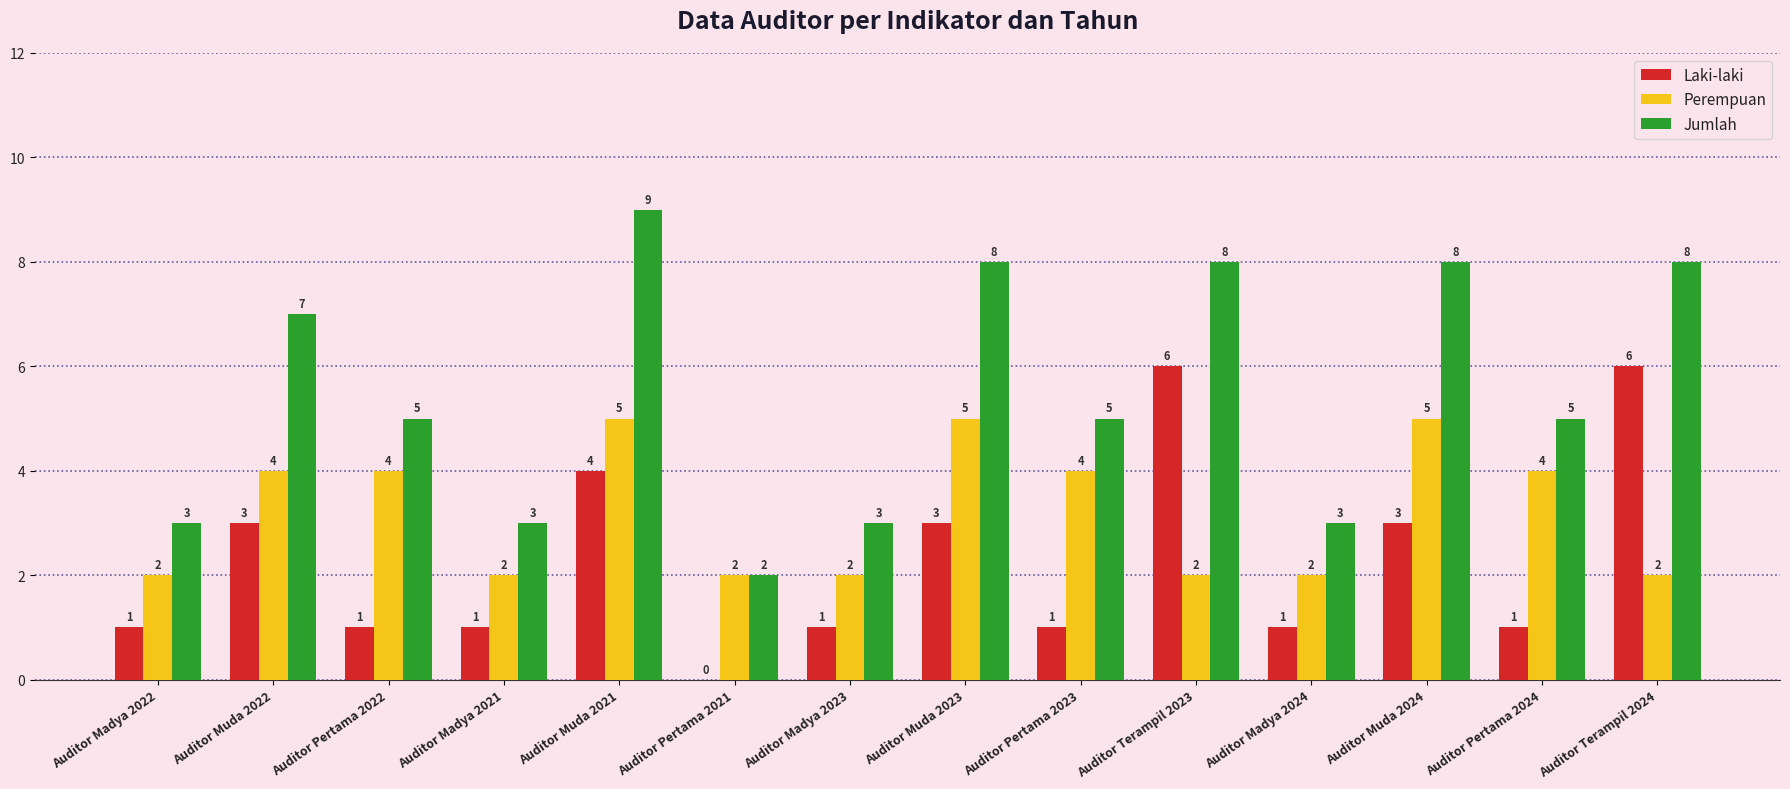

What is the highest value of the Perempuan series?

5